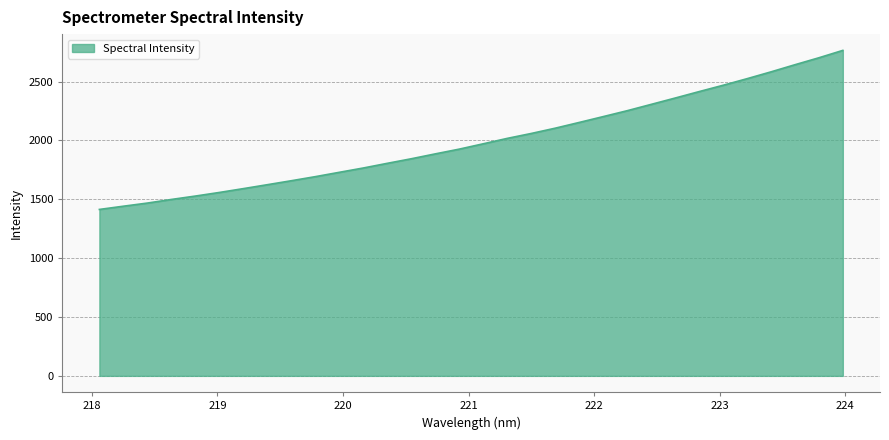

What is the difference between the maximum and minimum values?

1351.1